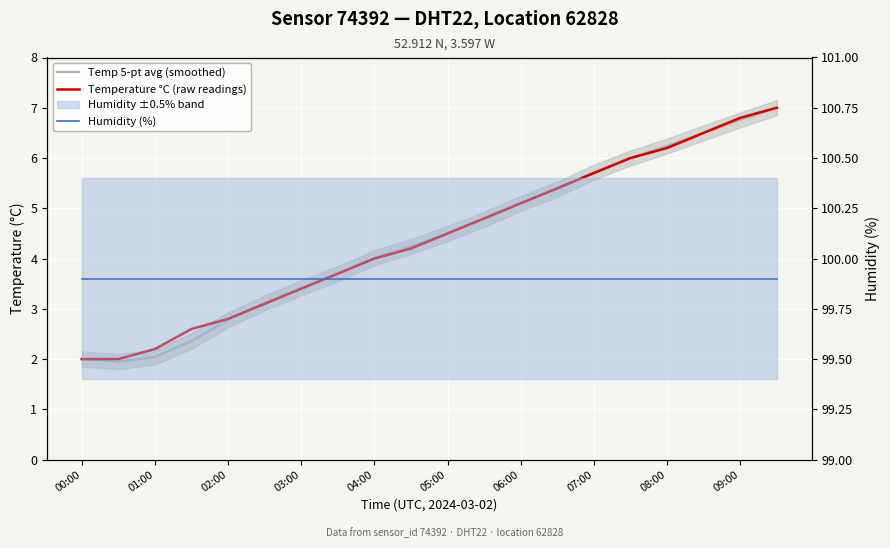

What position from the left is 00:00?

1